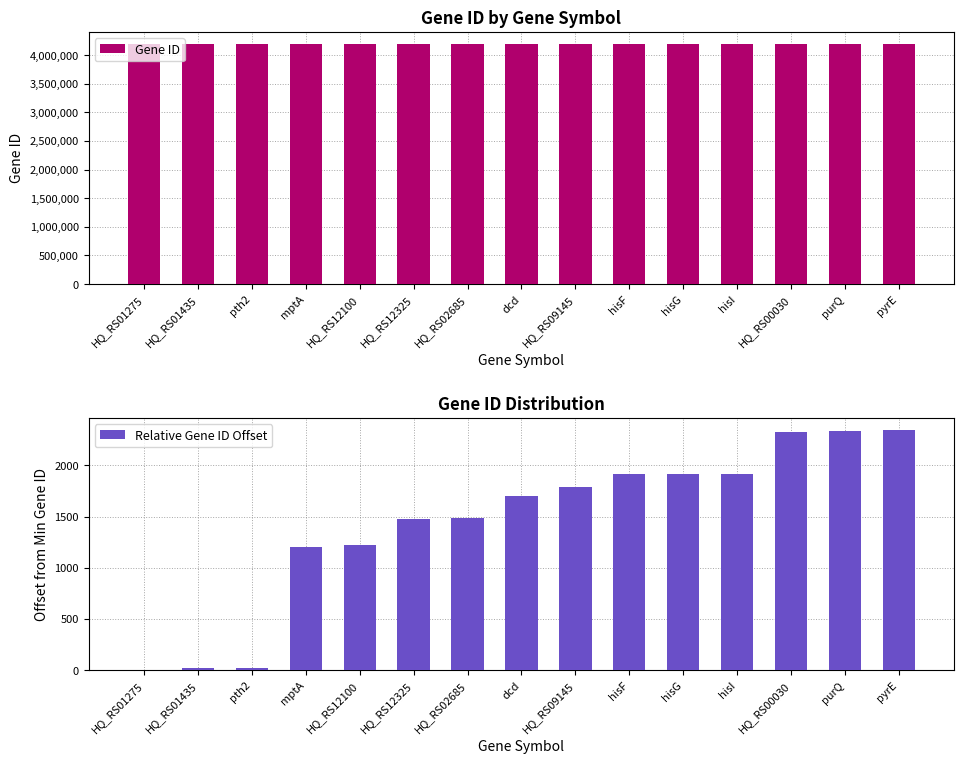

Which series has the widest spread of values?

Gene ID